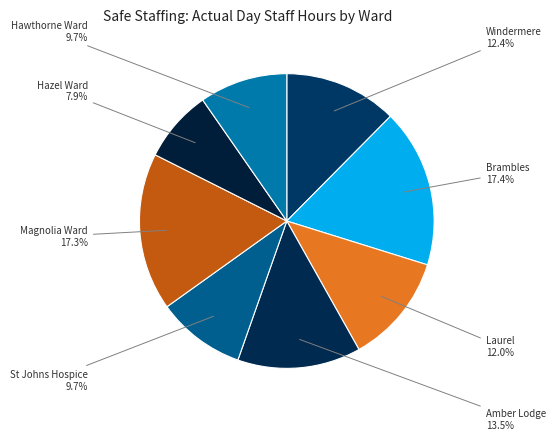

How many segments does this pie chart have?

8